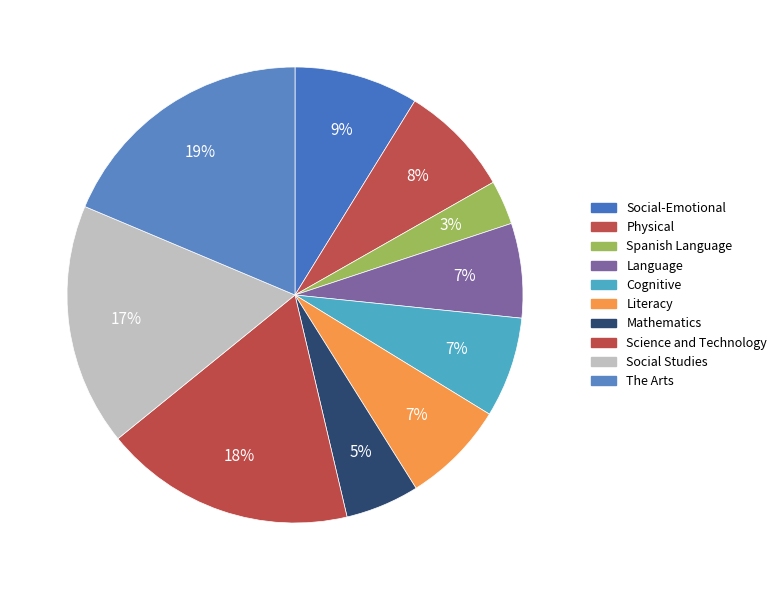

To the nearest percent, what is the combined percentage of Language and Social-Emotional?

16%